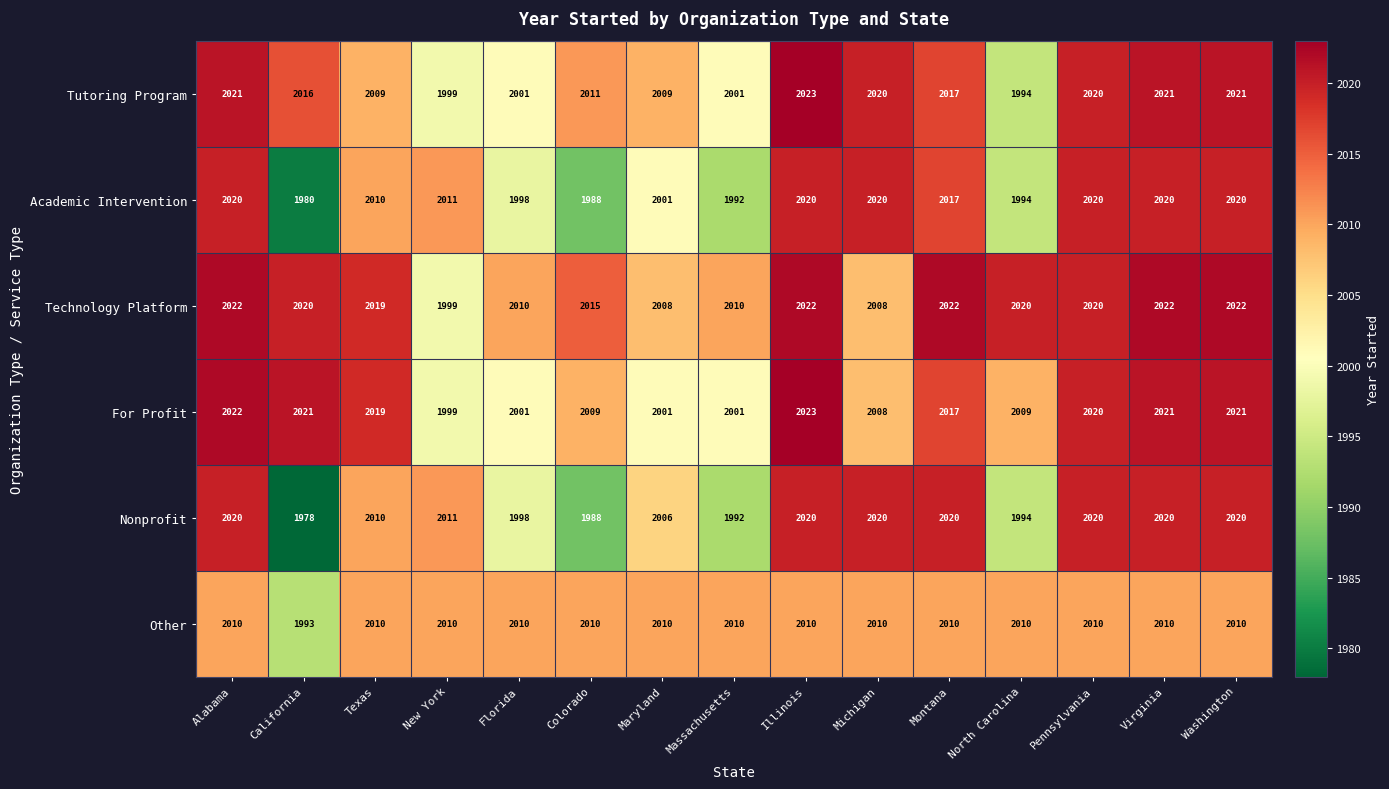

How many distinct data groups are displayed?

6